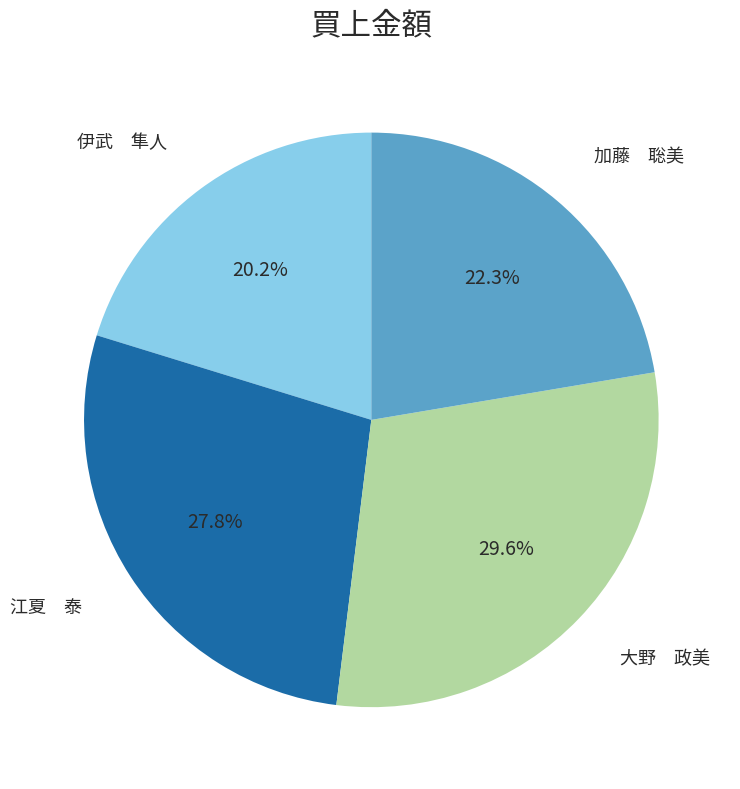

Is there any slice that represents more than half of the pie?

No